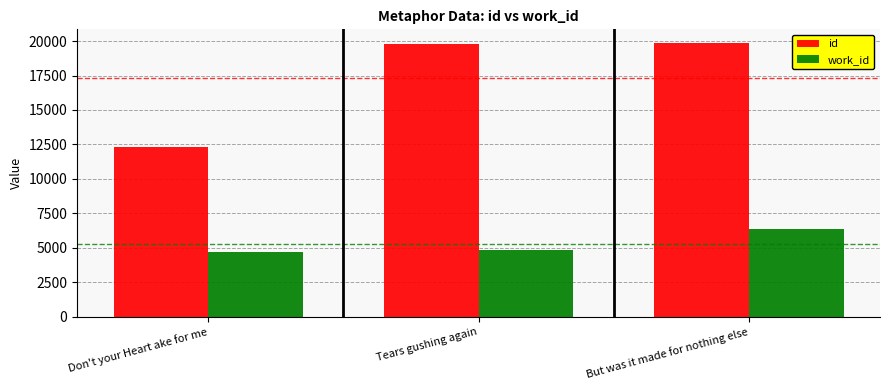

Is it true that work_id equals 4671 at Don't your Heart ake for me?

True